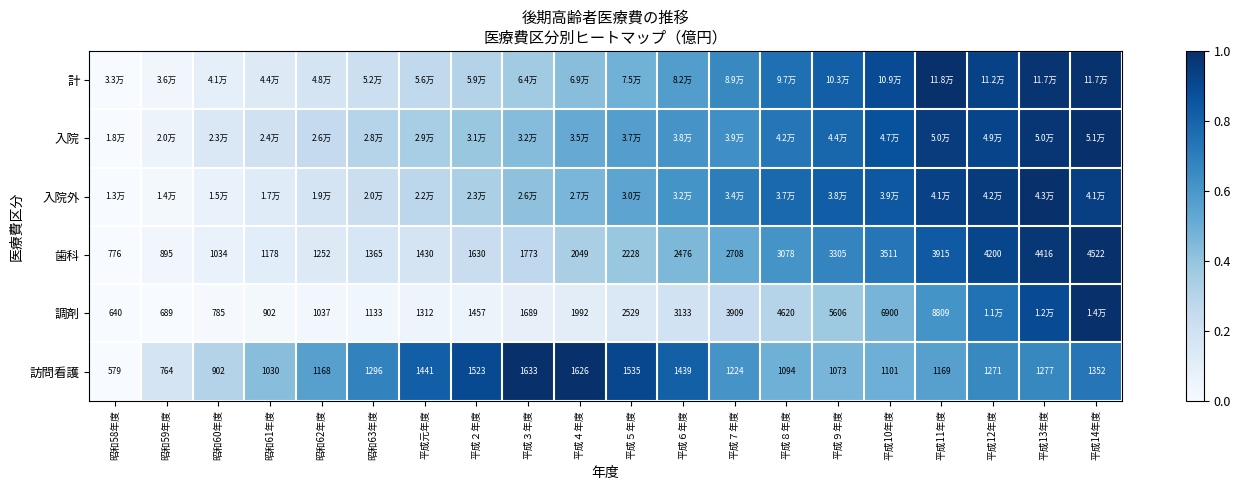

Is the value of 歯科 at 平成７年度 greater than the value of 調剤 at 平成10年度?

No